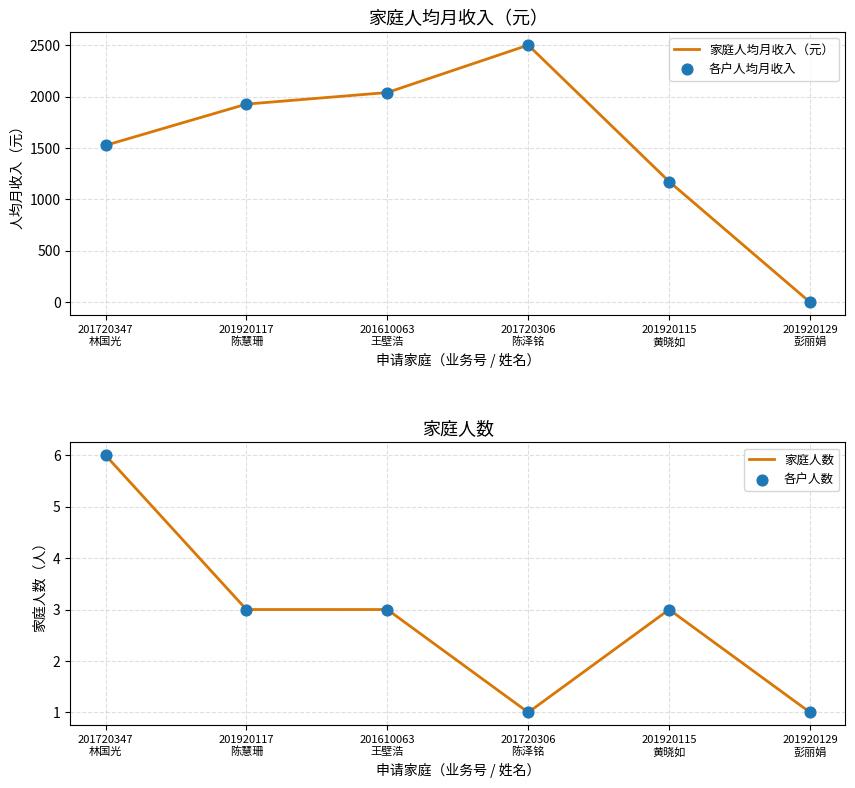

Which series has the largest Y range (max minus min)?

家庭人均月收入（元）